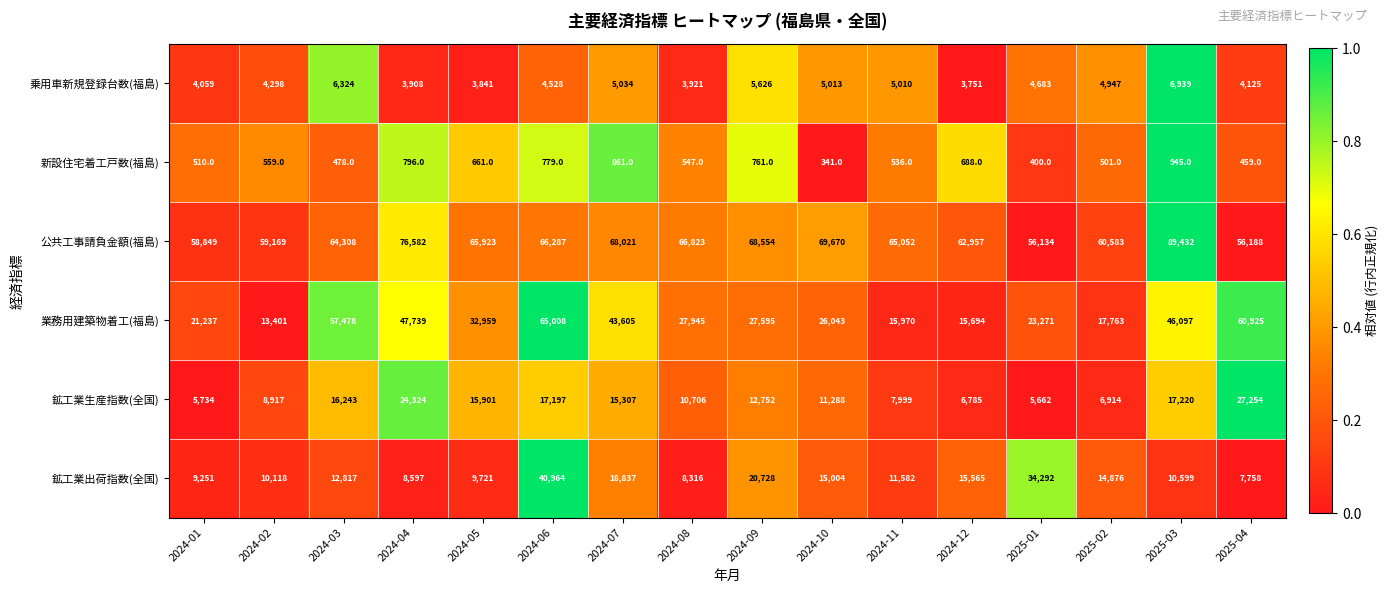

The value of 業務用建築物着工(福島) at 2024-06 is 102215. True or false?

False